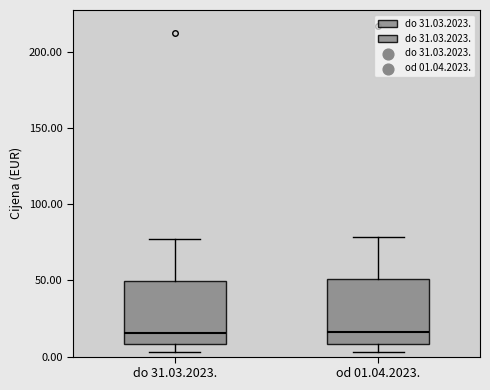

Reading left to right, transcribe this box plot: for each box, give where its median line is, the range the box spans, and where its two whiskers end, as read against the y-axis. The values are not printed on the chart, so give them approximately, as read against the axis.

do 31.03.2023.: median 15, box 10 to 50, whiskers 5 to 75
od 01.04.2023.: median 15, box 10 to 50, whiskers 5 to 80